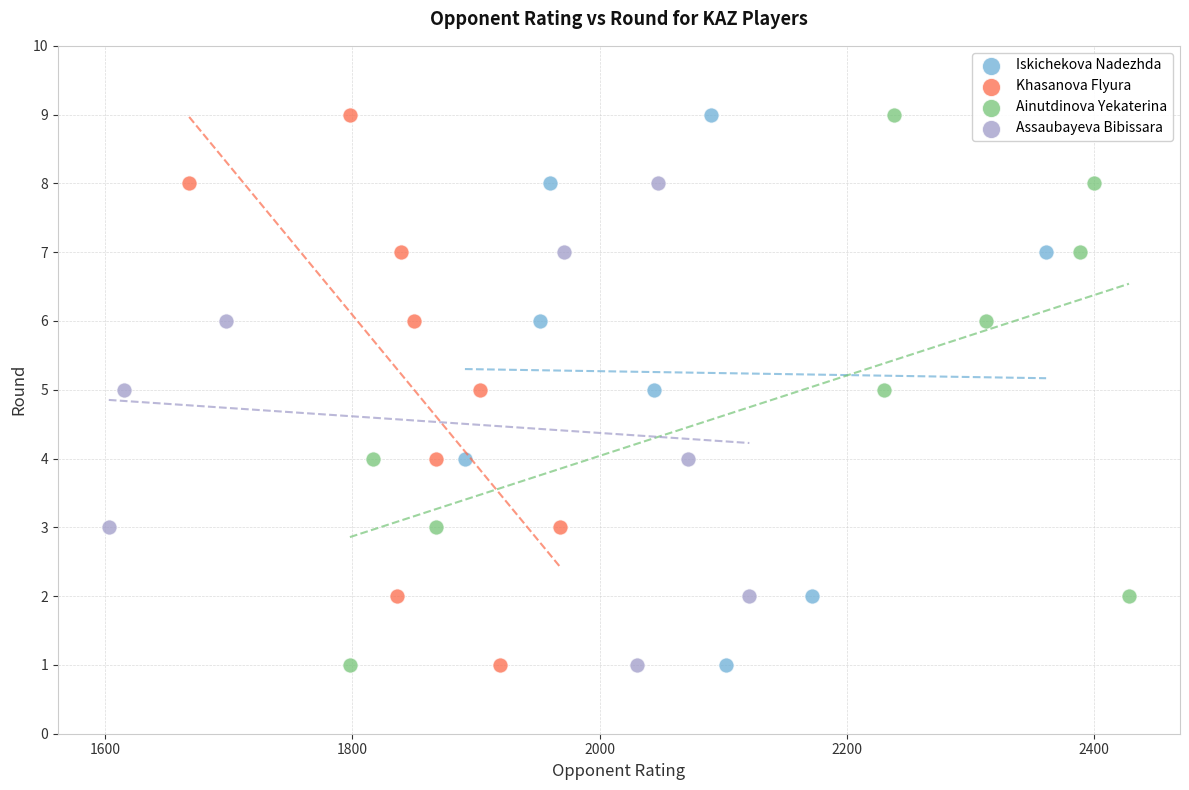

What are all the series names shown in the legend?

Iskichekova Nadezhda, Khasanova Flyura, Ainutdinova Yekaterina, Assaubayeva Bibissara